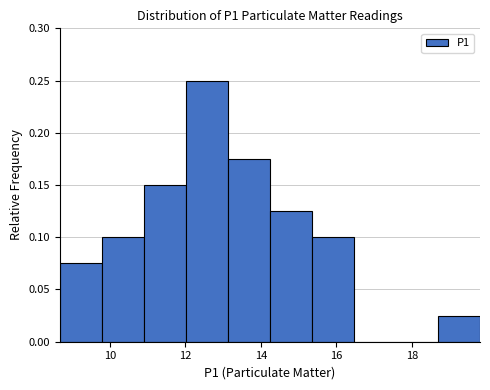

Reading left to right, transcribe this chart: for each bar, give the range it covers on the x-axis and its height. Neither the bar edges nor the heights are printed on the chart, so give them approximately, as read against the axes.

8.6 to 9.8: 0.075
9.8 to 11.0: 0.100
11.0 to 12.0: 0.150
12.0 to 13.2: 0.250
13.2 to 14.2: 0.175
14.2 to 15.4: 0.125
15.4 to 16.4: 0.100
16.4 to 17.6: 0
17.6 to 18.6: 0
18.6 to 19.8: 0.025